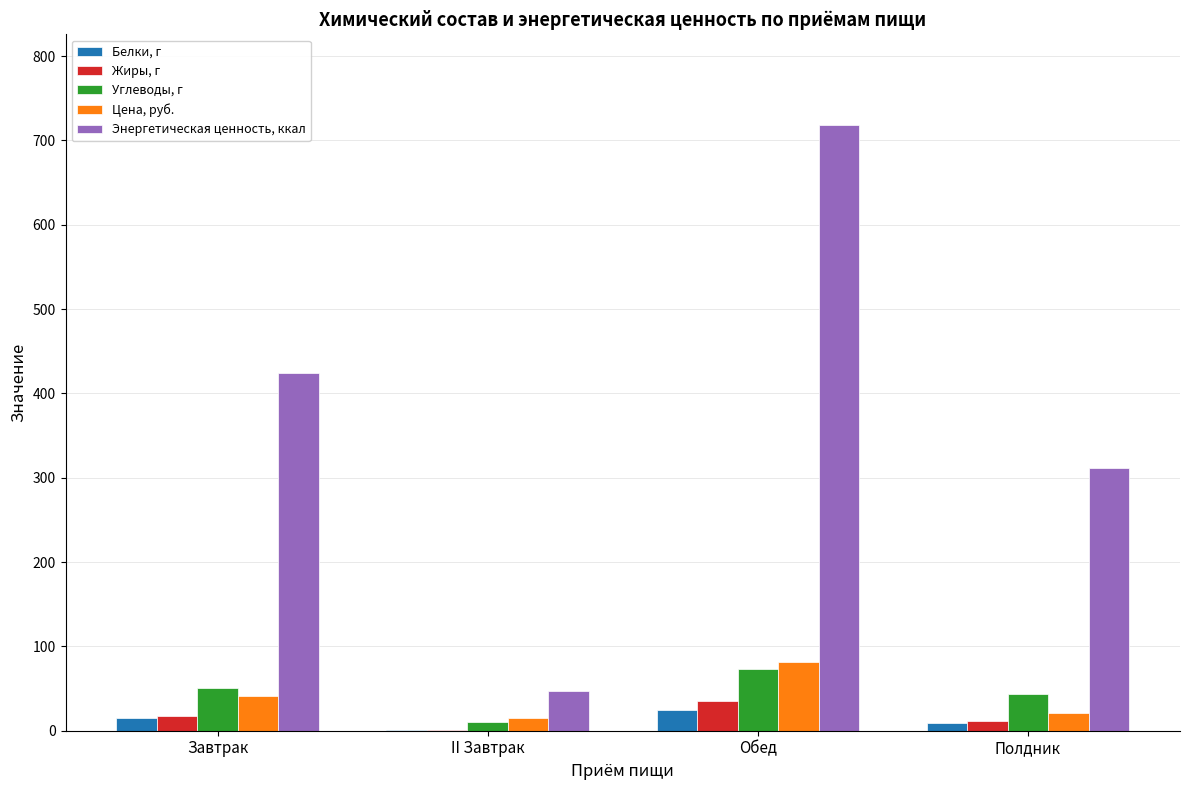

Is the value of Углеводы, г at II Завтрак greater than the value of Энергетическая ценность, ккал at II Завтрак?

No